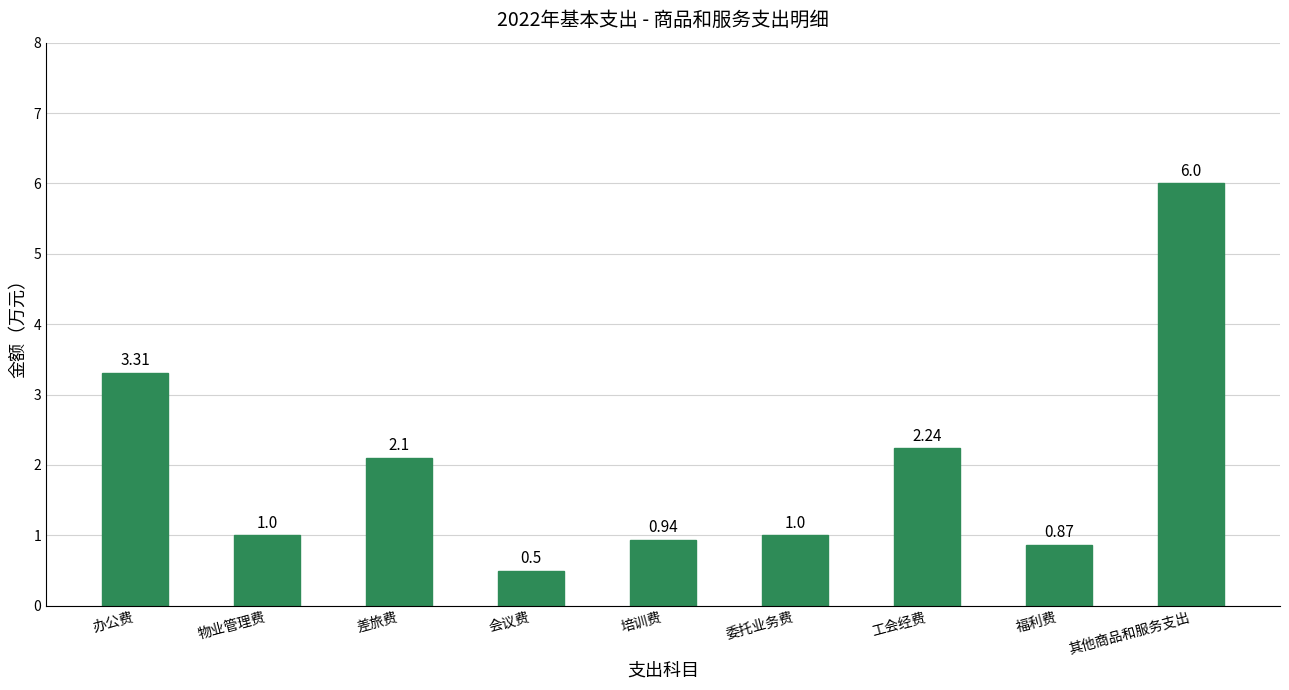

What is the difference between the values at 培训费 and 福利费?

0.1